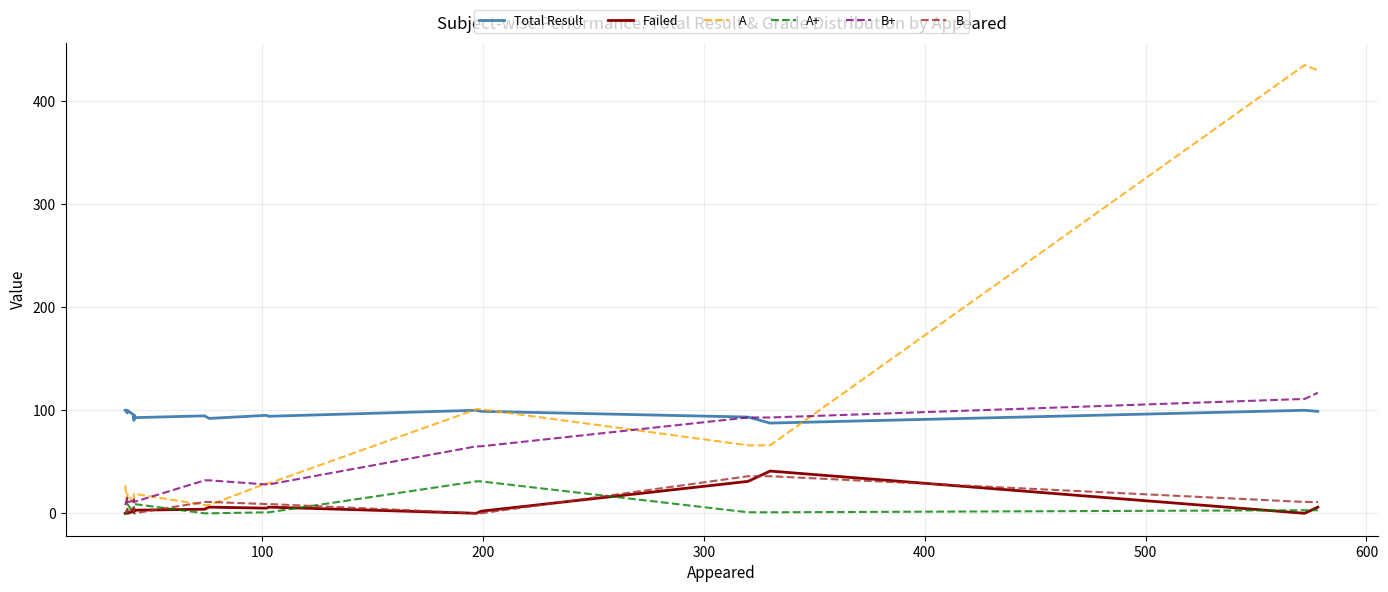

What position from the left is 200?

3